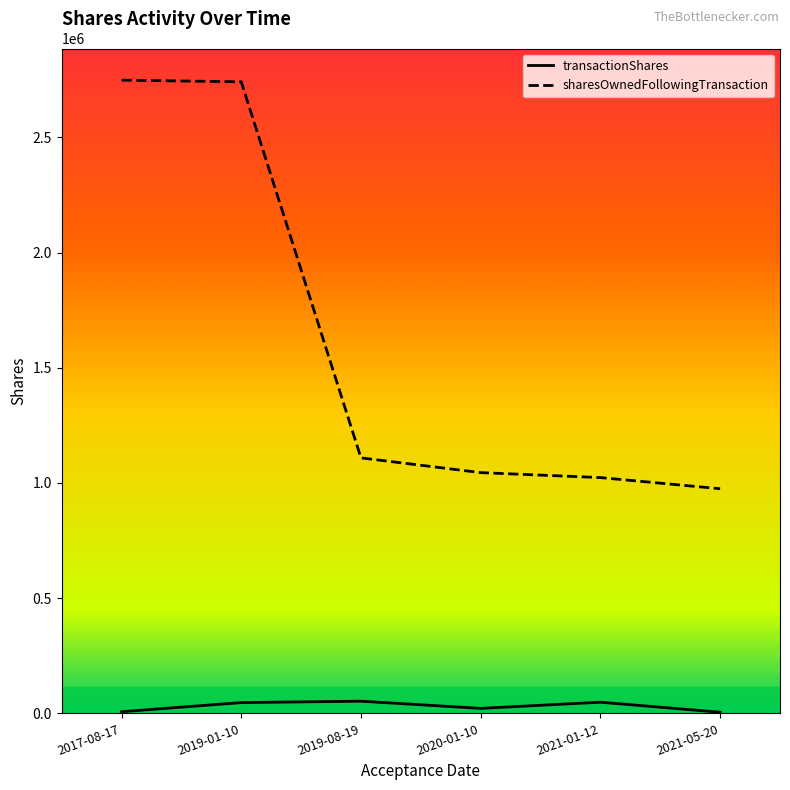

Which series has the largest total across all categories?

sharesOwnedFollowingTransaction